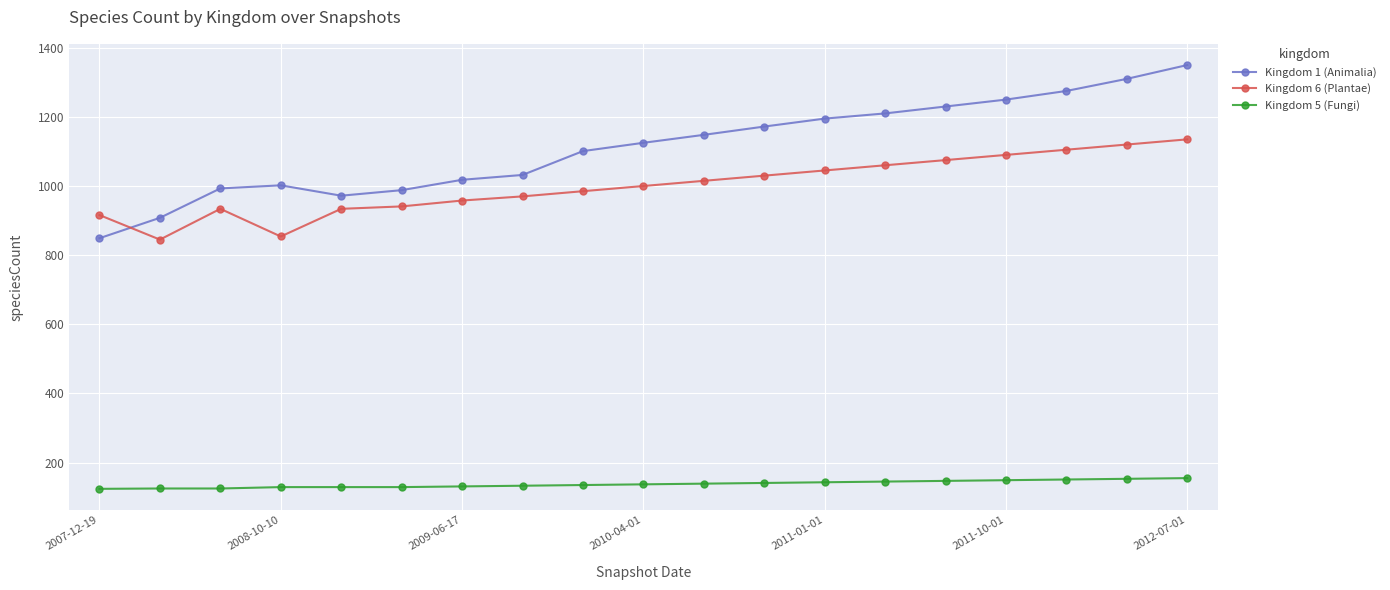

In Kingdom 1 (Animalia), how many points are lower than both neighbors (excluding endpoints)?

1